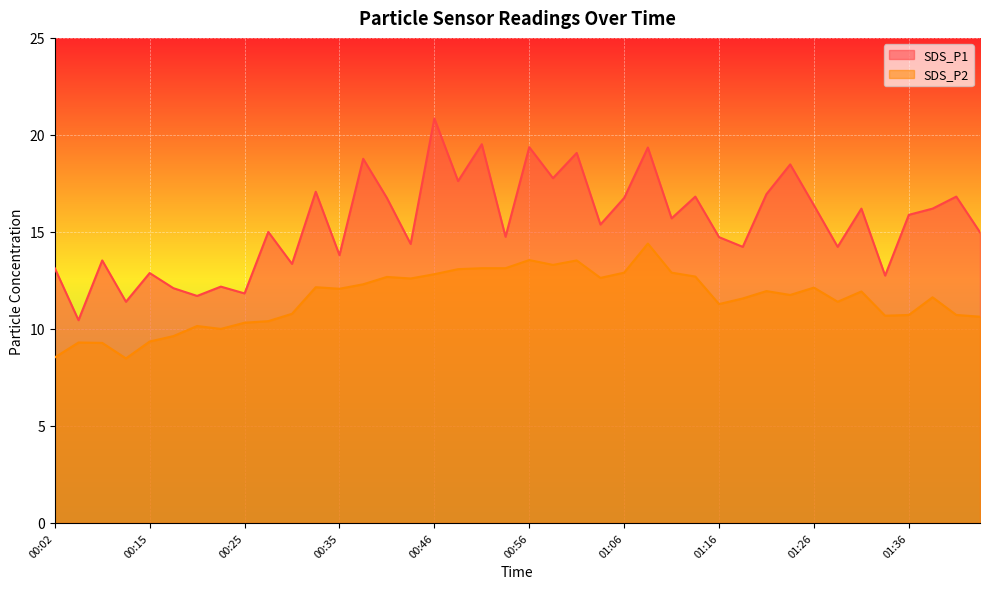

List the labels in order of SDS_P2 value, largest first.

01:08, 00:56, 01:01, 00:58, 00:51, 00:53, 00:48, 01:06, 01:11, 00:46, 01:13, 00:40, 01:03, 00:43, 00:38, 00:33, 01:26, 00:35, 01:21, 01:31, 01:23, 01:38, 01:18, 01:28, 01:16, 00:30, 01:36, 01:41, 01:33, 01:43, 00:28, 00:25, 00:20, 00:23, 00:18, 00:15, 00:05, 00:07, 00:02, 00:10